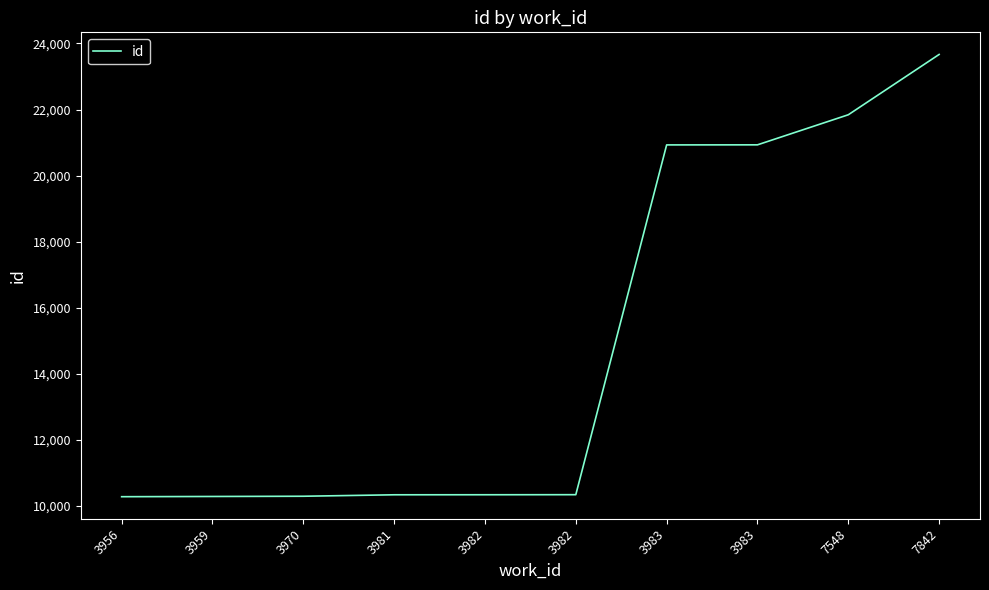

Is this an area chart (filled region under the line)?

No